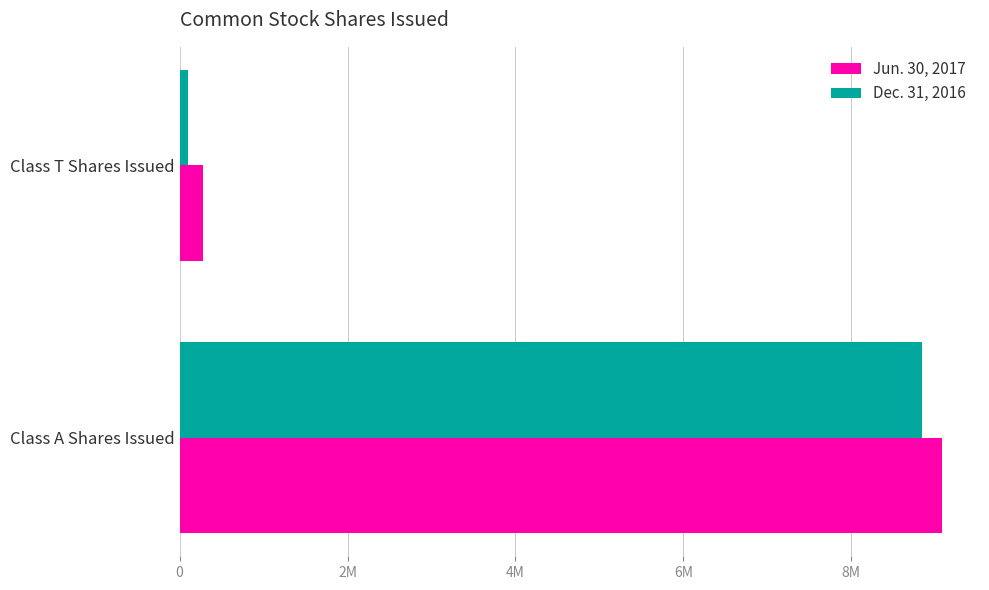

Count the number of data series in this chart.

2